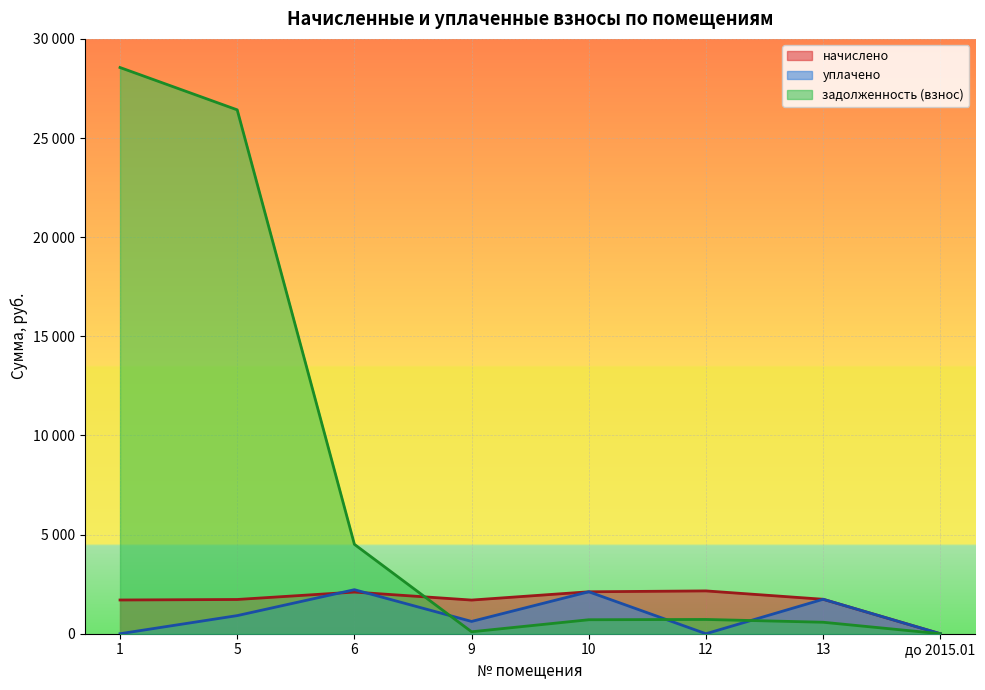

How many intersections are there between начислено and уплачено?

2